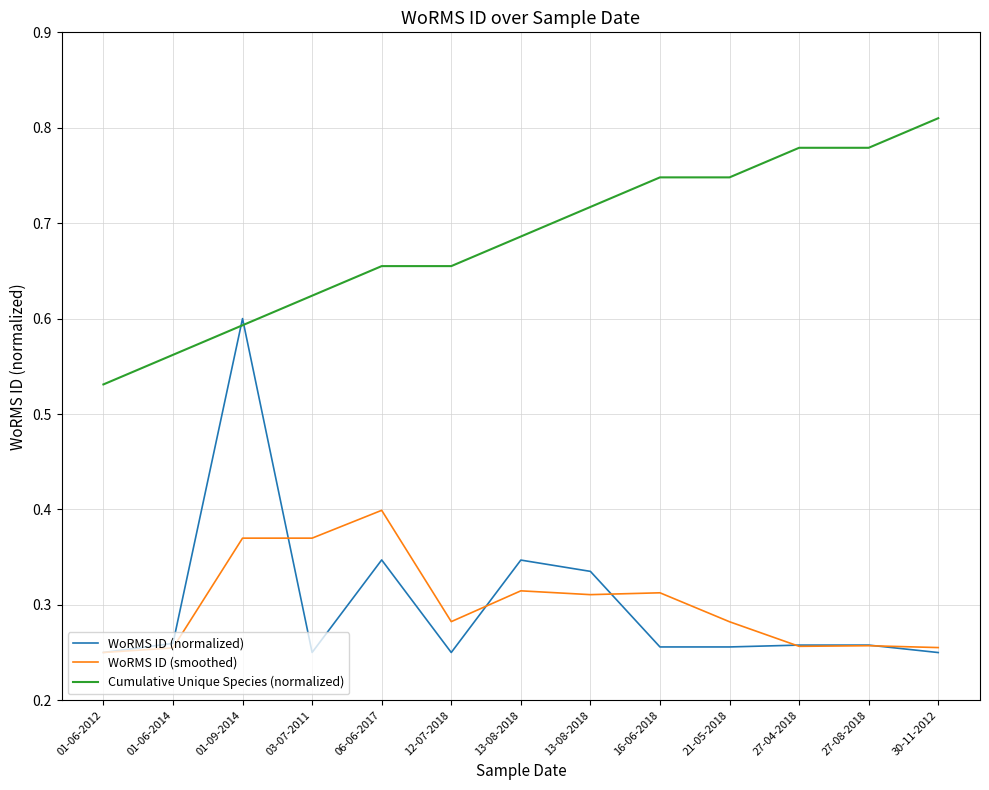

The Cumulative Unique Species (normalized) series shows 0.2 at 16-06-2018. True or false?

False